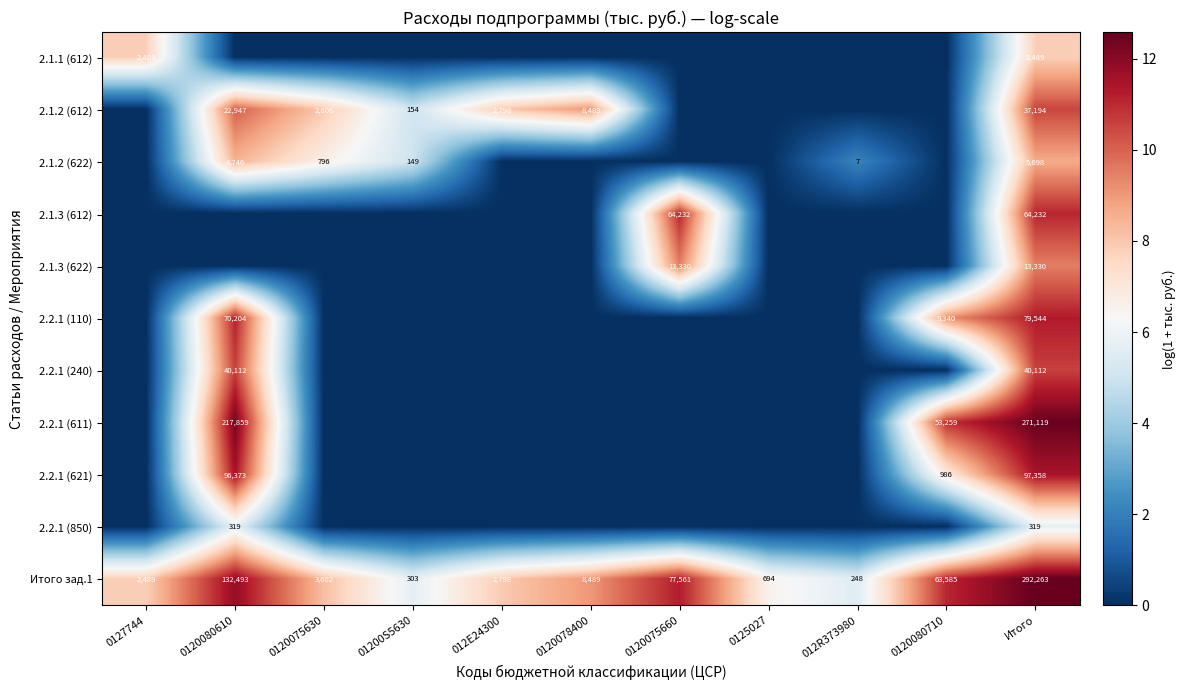

What is the spread (max minus min) of values at 0125027?

6.5